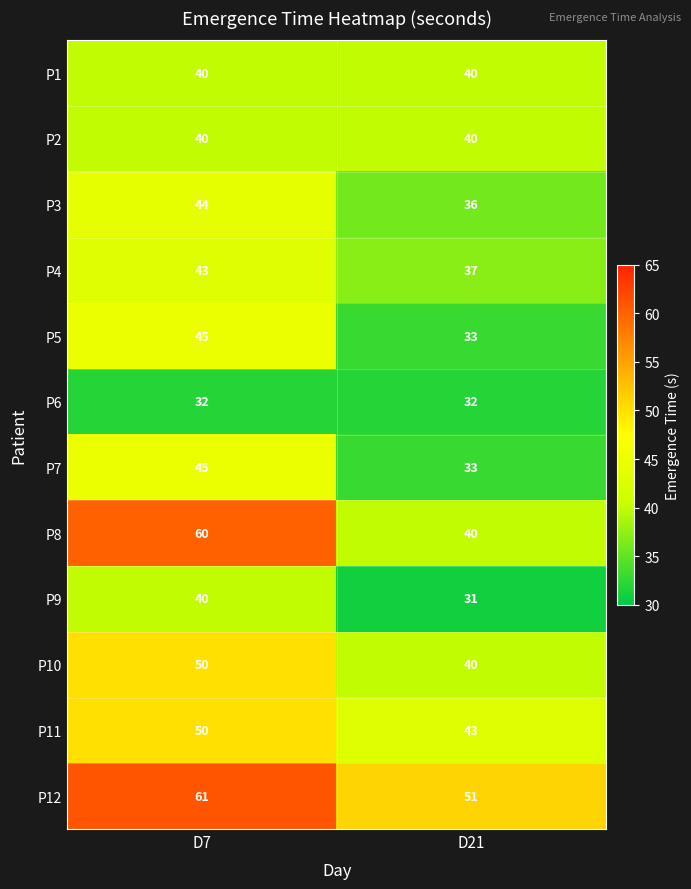

How many values in the P3 series are below 44?

1